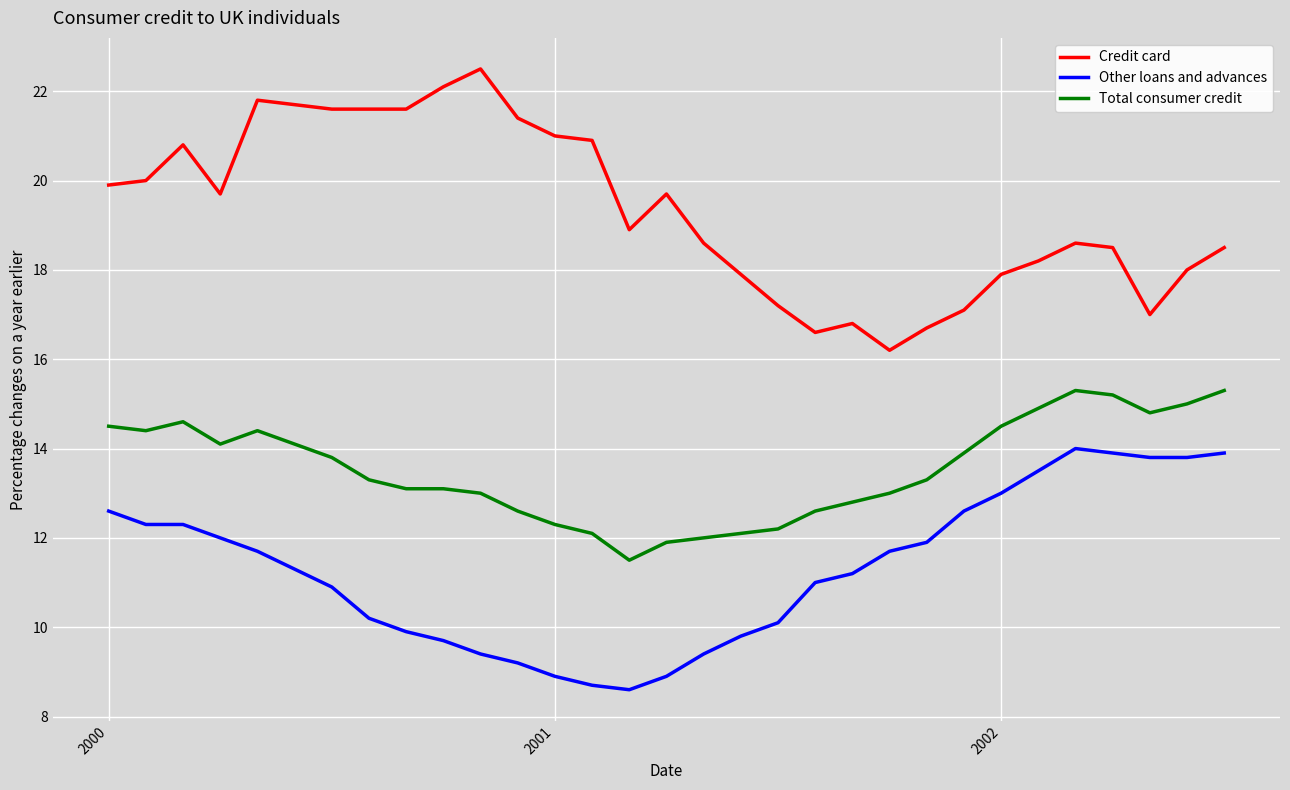

At how many categories does at least one series exceed 16?

31